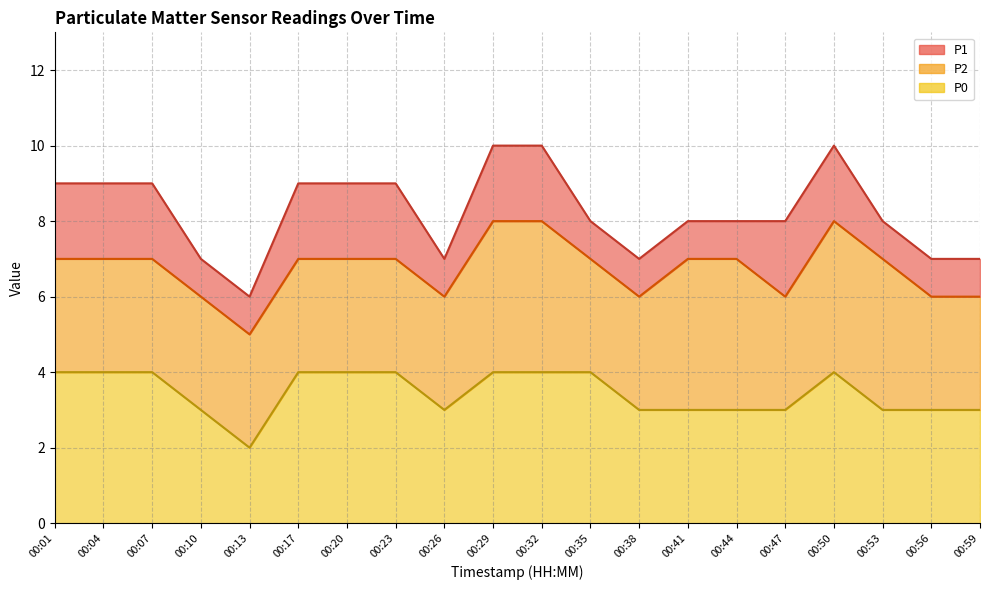

Where is P0 nearest to the value 3?

00:10